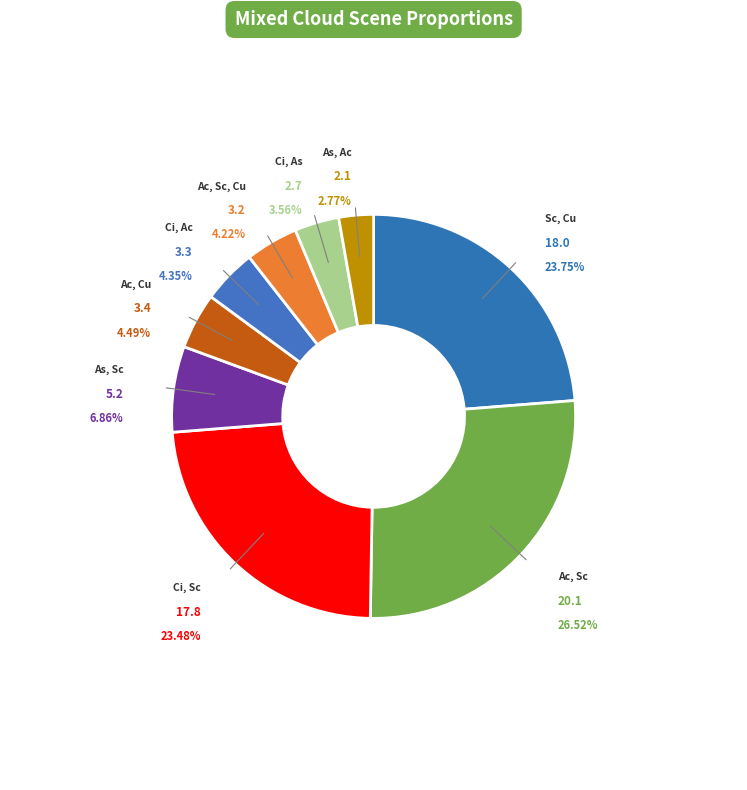

Approximately how many times larger is the value at Sc, Cu compared to Ci, Ac?

5.5